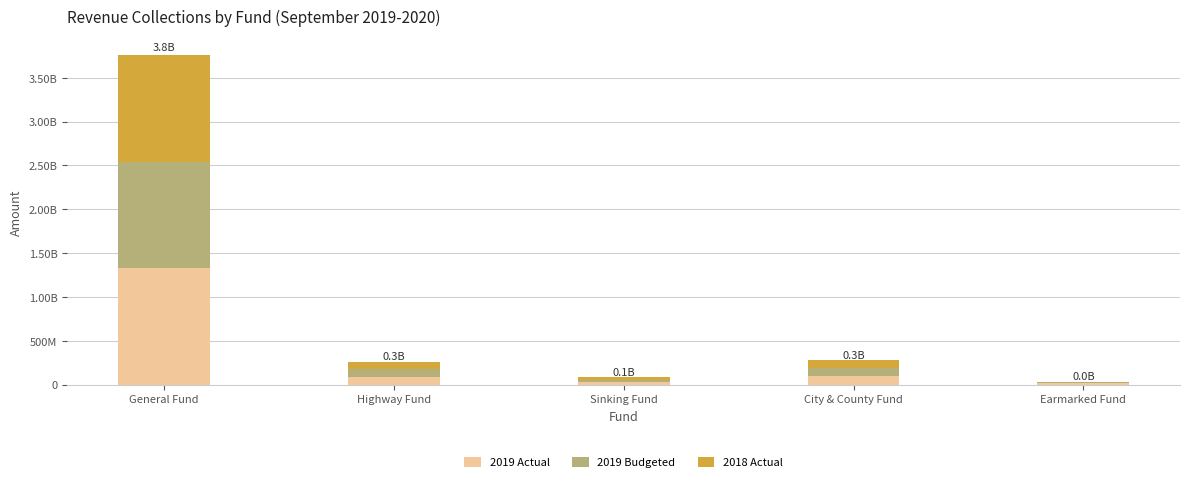

Are the bars horizontal?

No